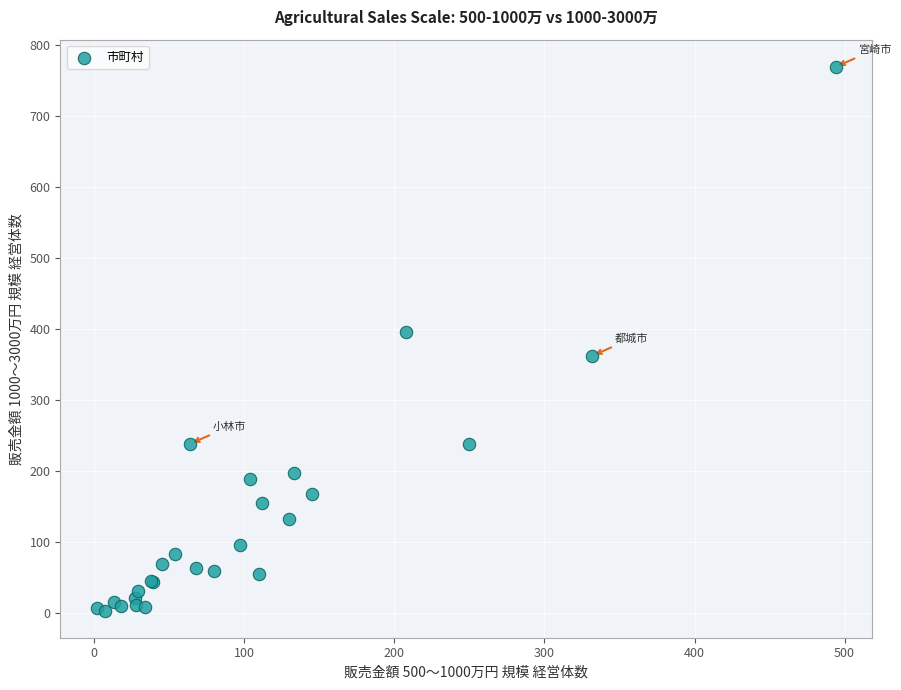

What Y value in the scatter plot is closest to 386?

395